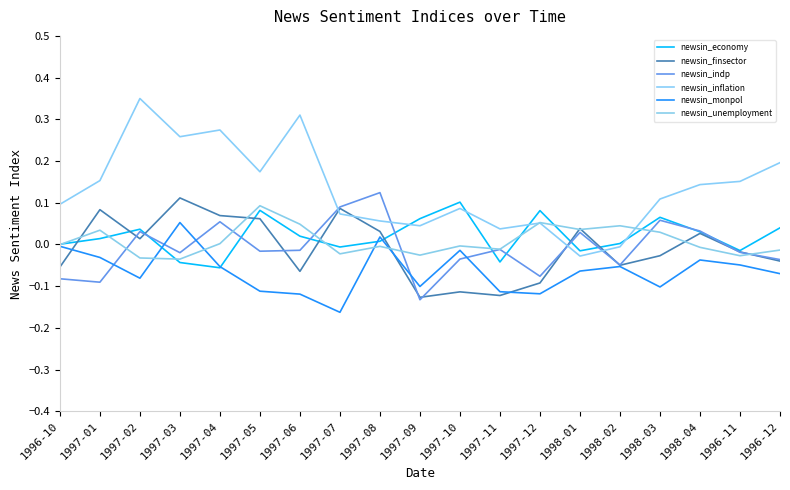

What is the label of the 1st point from the right?

1996-12